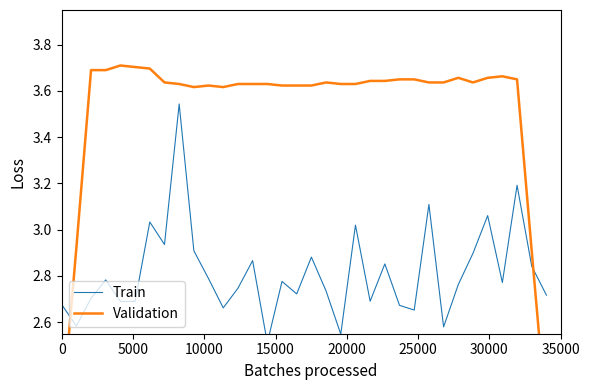

What is the minimum value for Train?

2.5